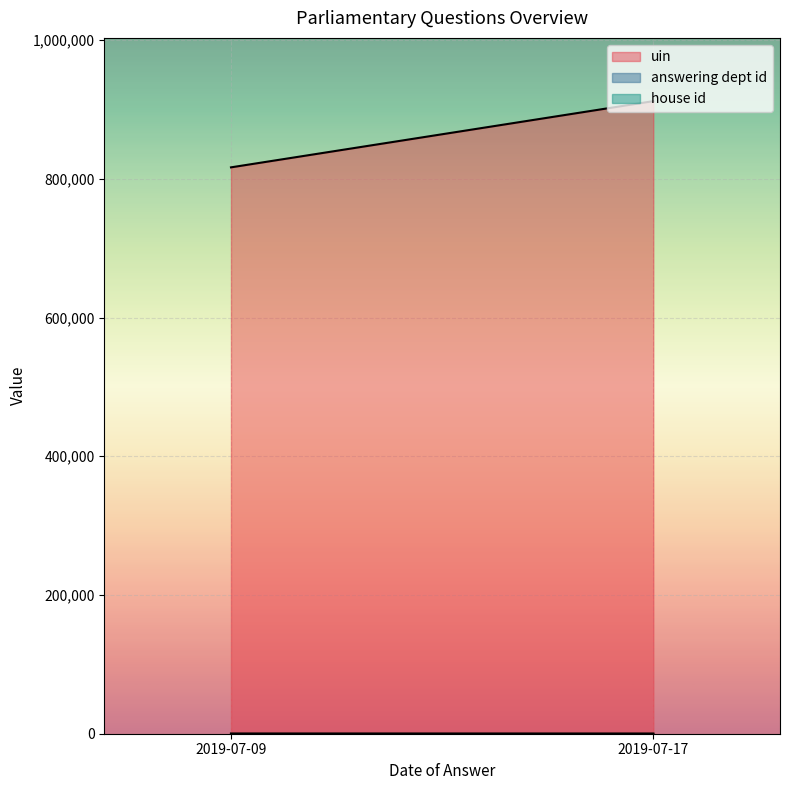

The uin series shows 911995 at 2019-07-17. True or false?

True